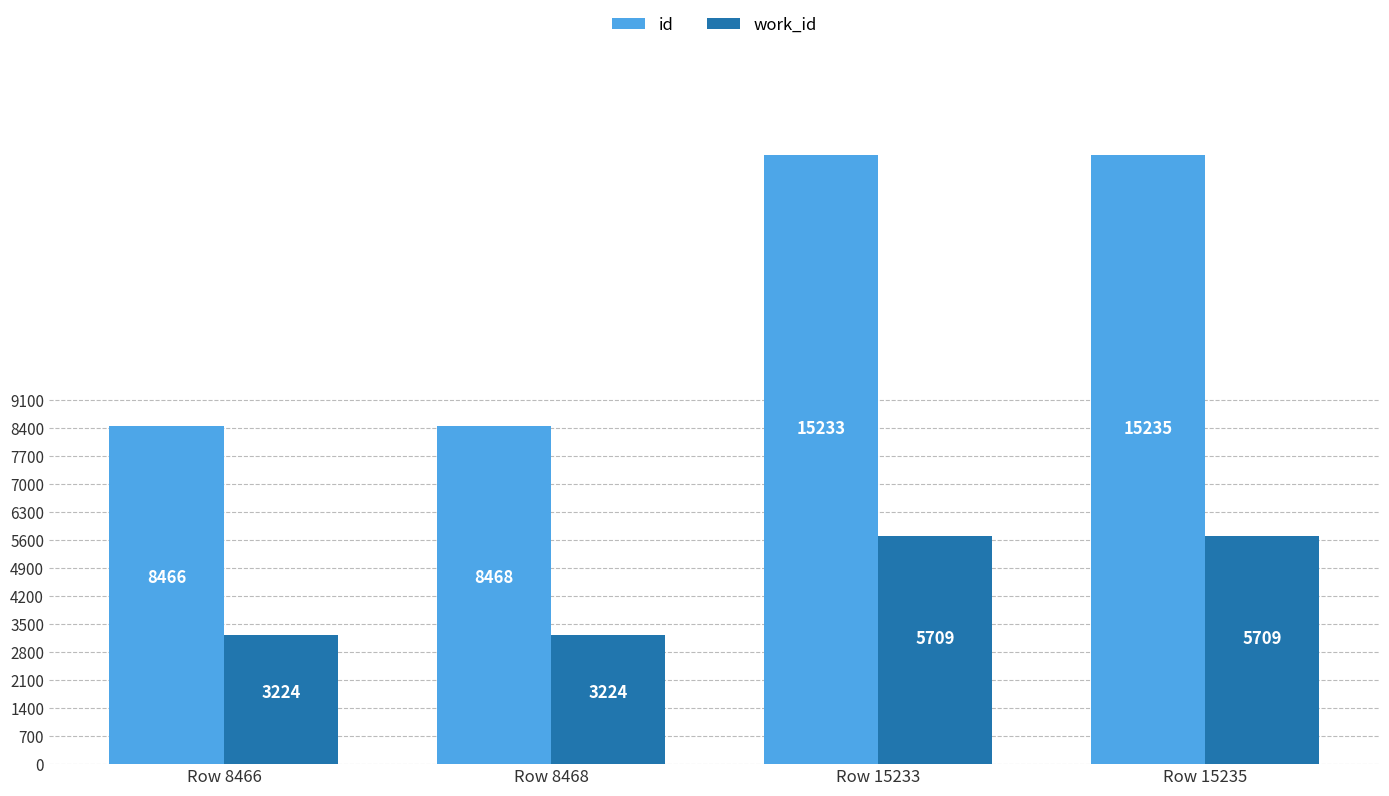

Reading left to right, list all the values displayed in this chart.

id: Row 8466=8466	Row 8468=8468	Row 15233=15233	Row 15235=15235
work_id: Row 8466=3224	Row 8468=3224	Row 15233=5709	Row 15235=5709